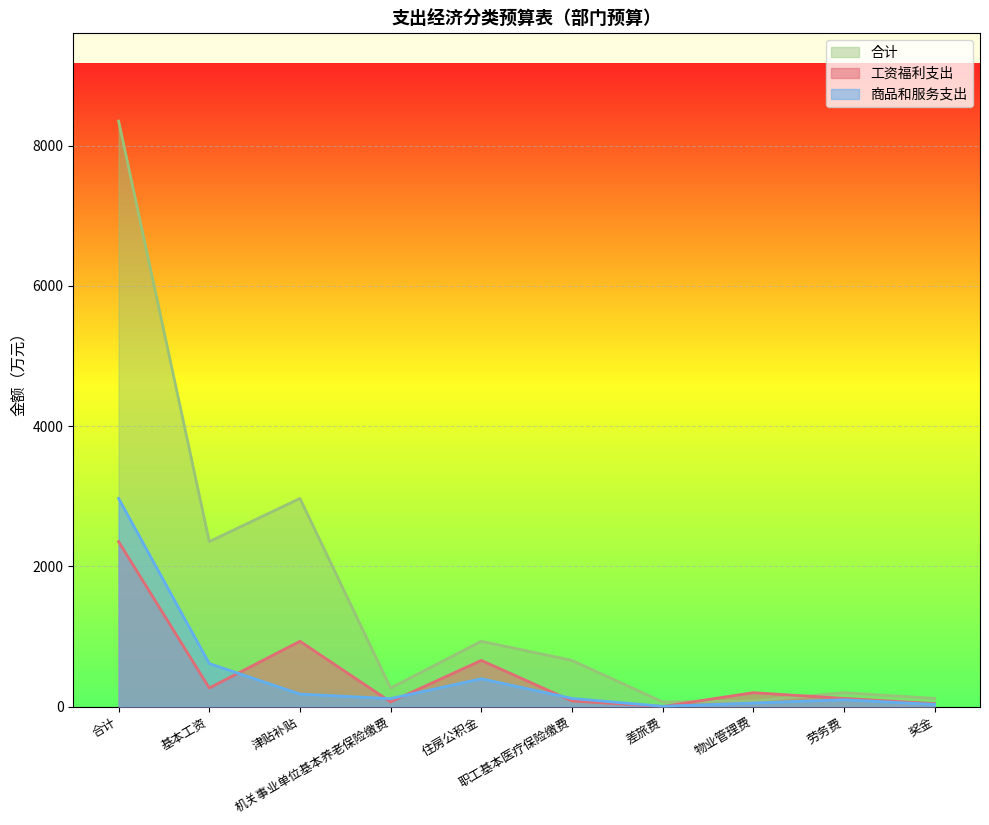

What is the total value across all series at 机关事业单位基本养老保险缴费?

442.2